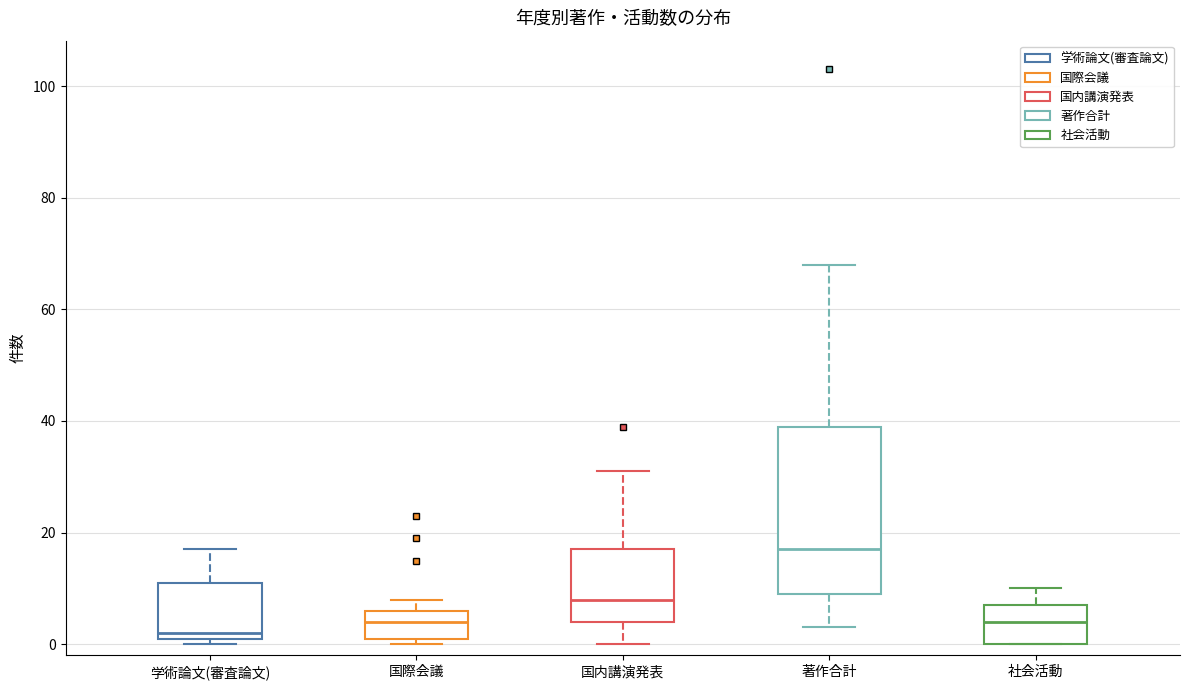

Where does the upper whisker of the box for 学術論文(審査論文) end on the y-axis? The values are not printed on the chart, so give them approximately, as read against the axis.

18